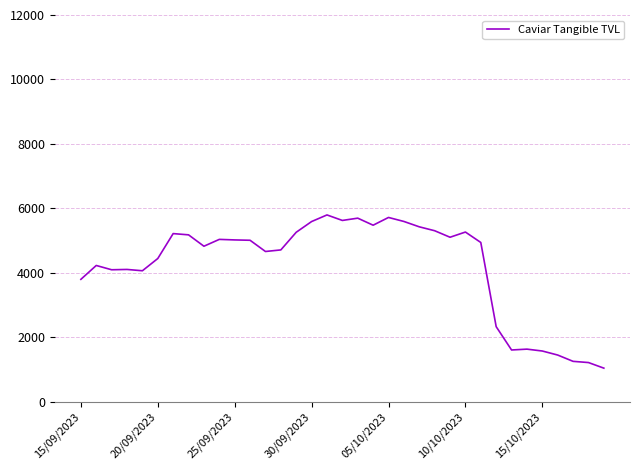

Does the chart have visible grid lines?

Yes